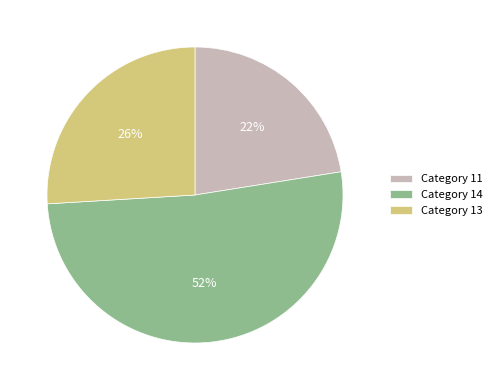

Is the sum of Category 11 and Category 13 greater than half?

No